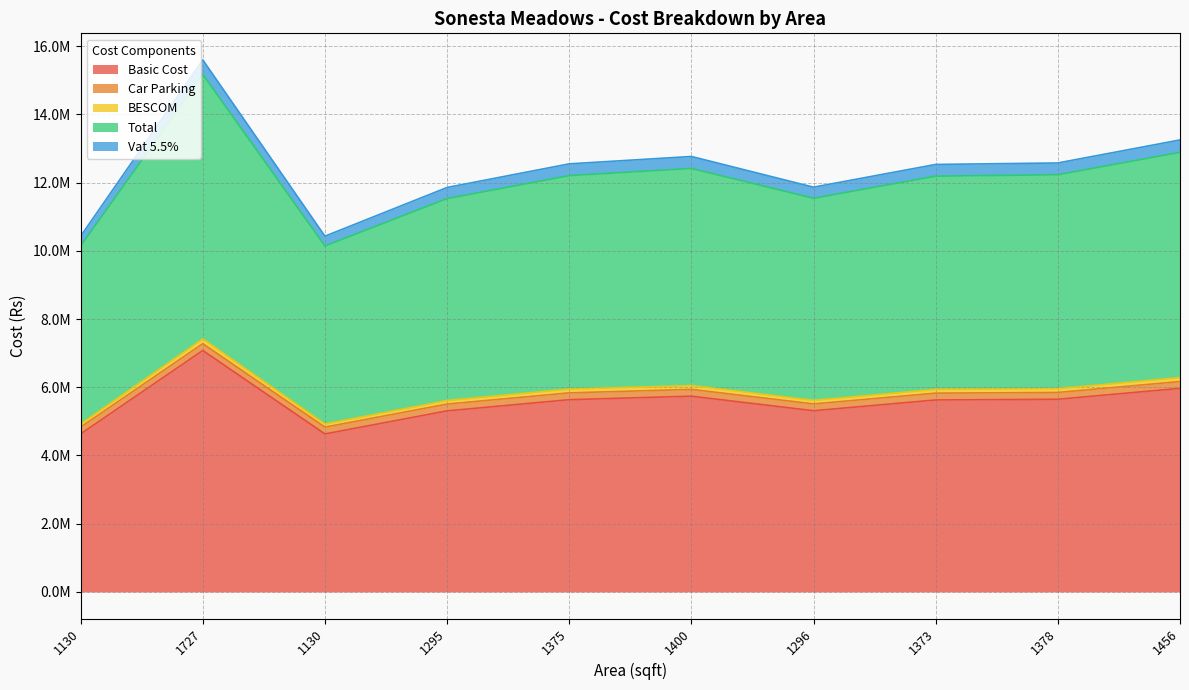

Does the chart display data point markers on the line(s)?

No